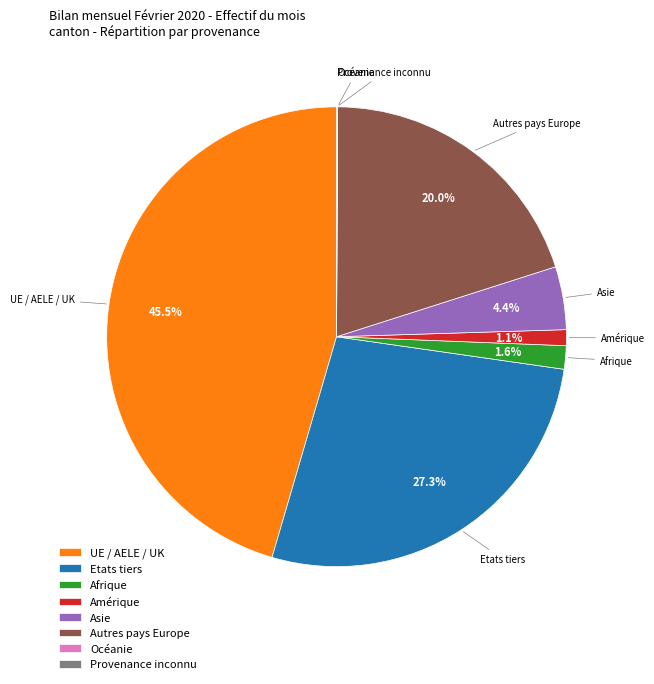

Which slice is the largest?

UE / AELE / UK